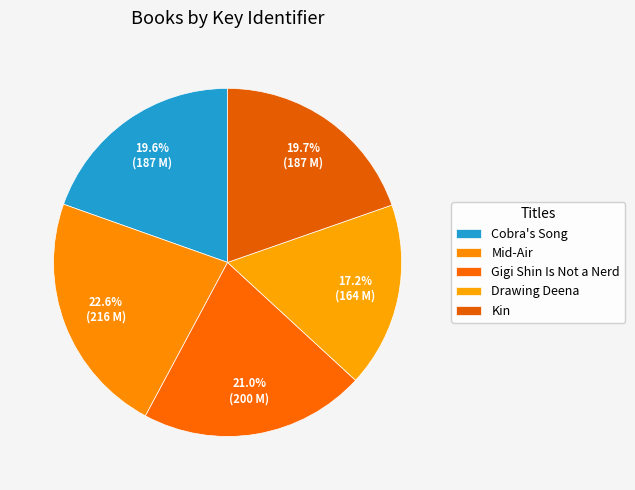

How many segments does this pie chart have?

5